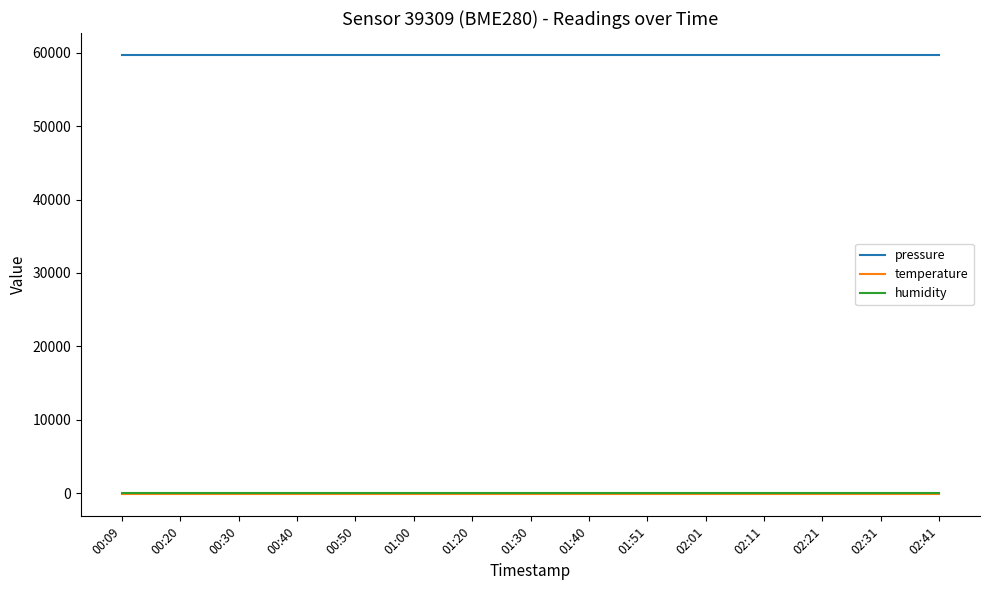

True or false: humidity and temperature cross at least once.

False